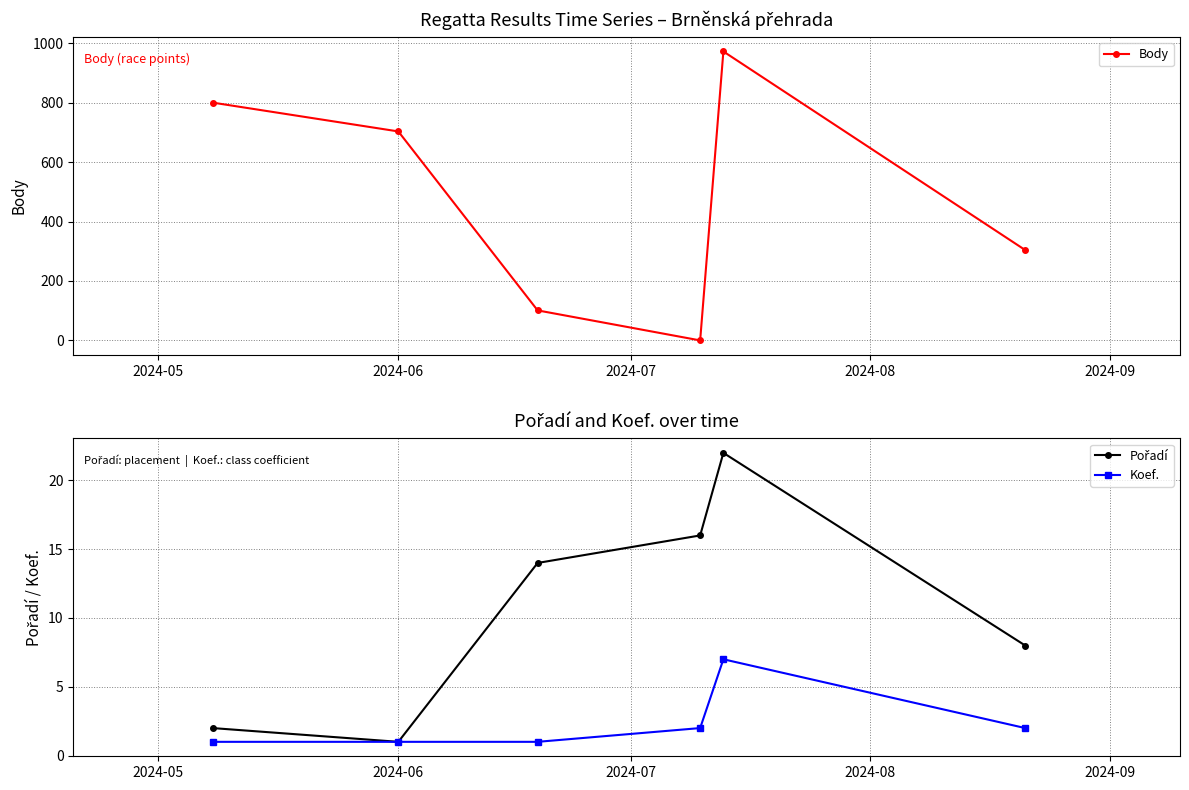

In Body, how many points are higher than both neighbors (excluding endpoints)?

1